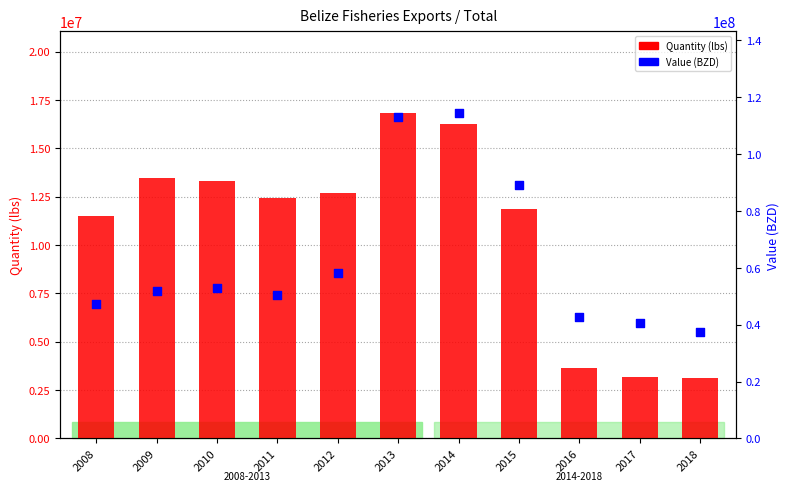

At which category is the sum across all series the highest?

2014